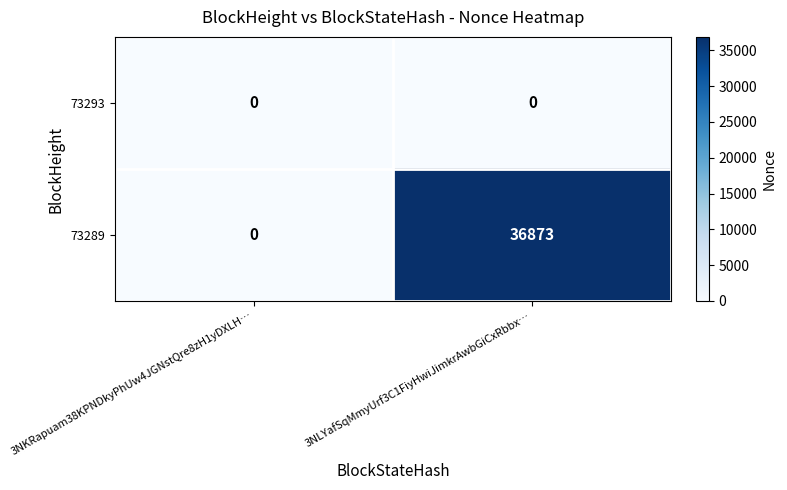

Which series has the largest total across all categories?

73289